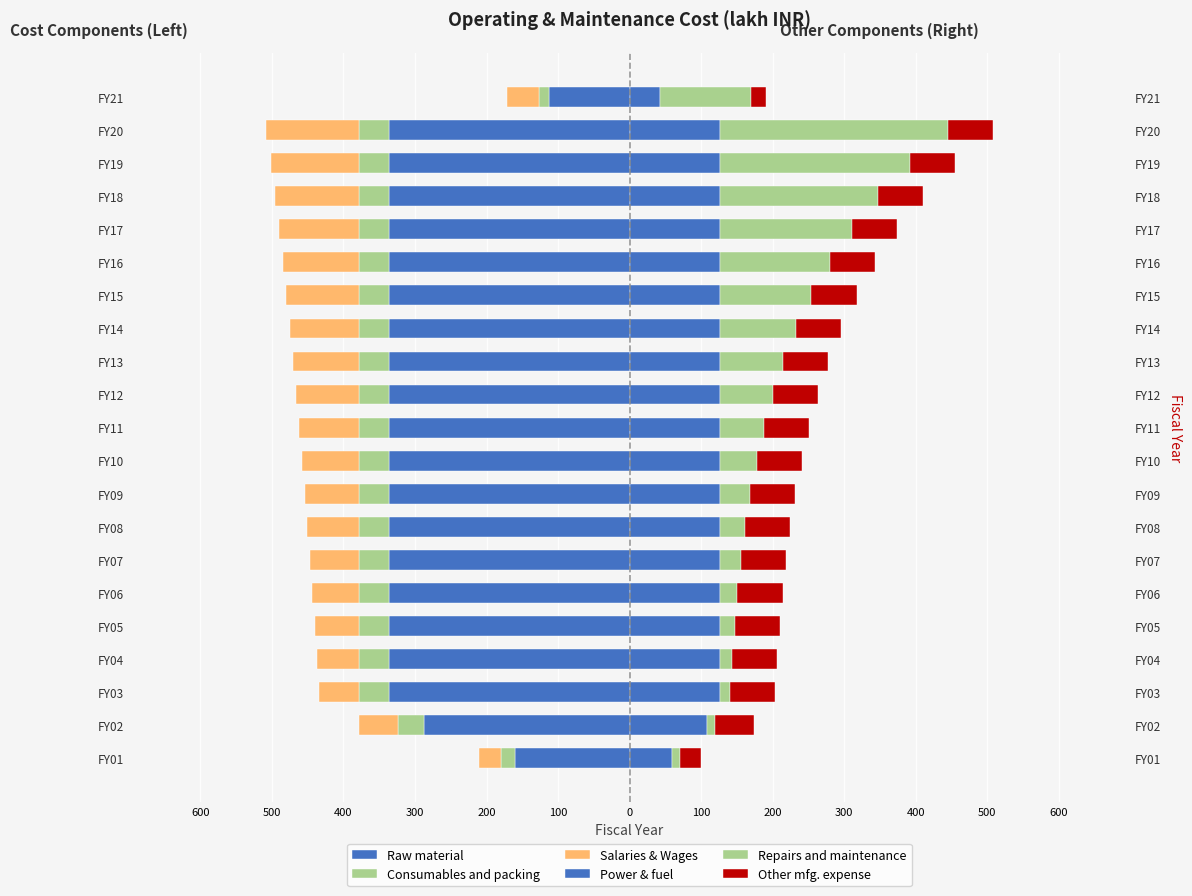

How many values in the Repairs and maintenance series exceed 61?

11